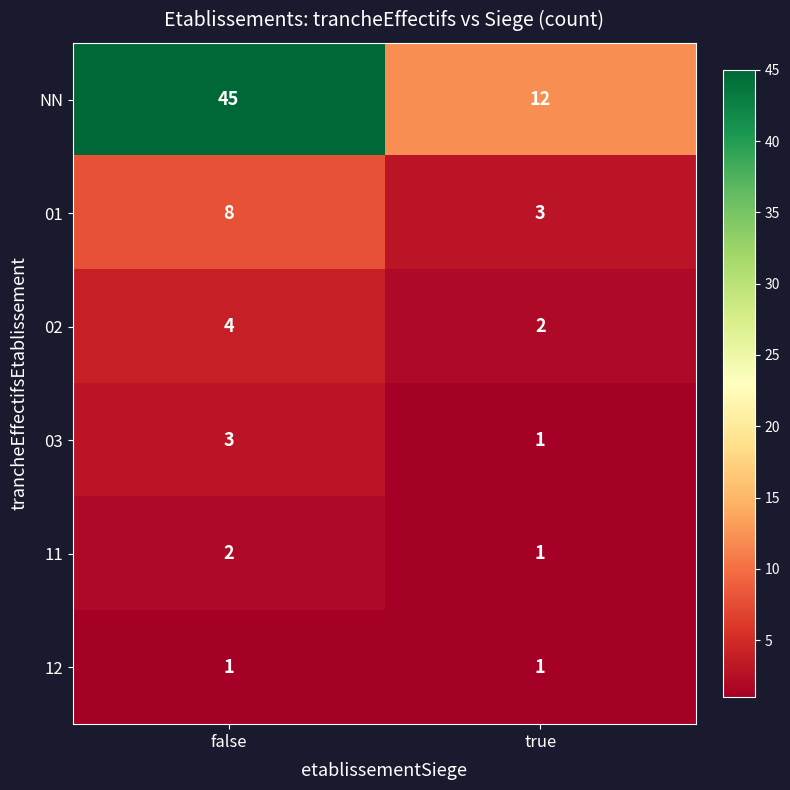

Where is NN nearest to the value 28?

true